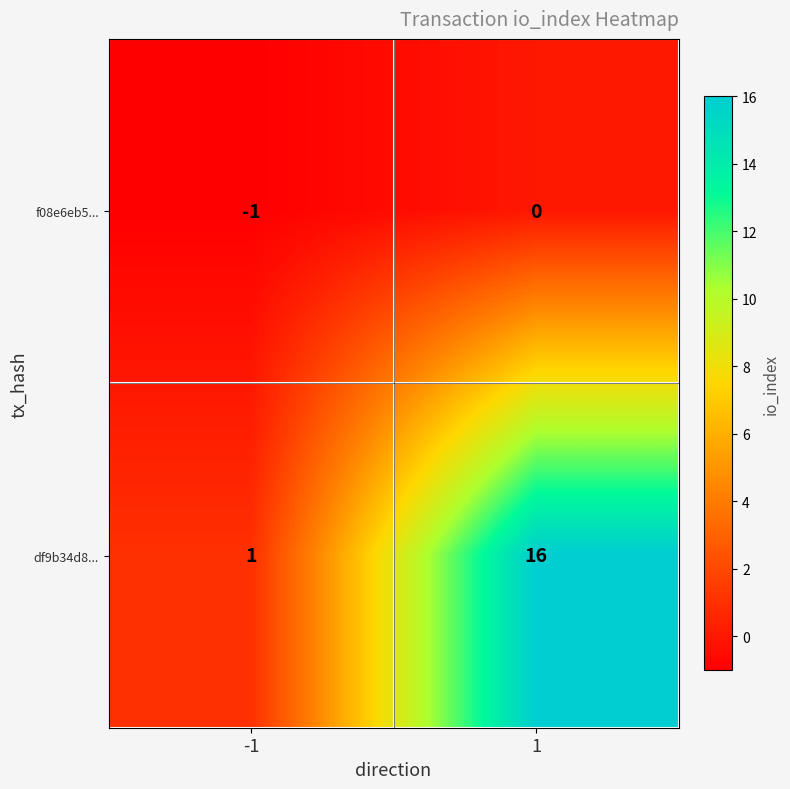

Is the value of f08e6eb5... at 1 greater than the value of df9b34d8... at -1?

No